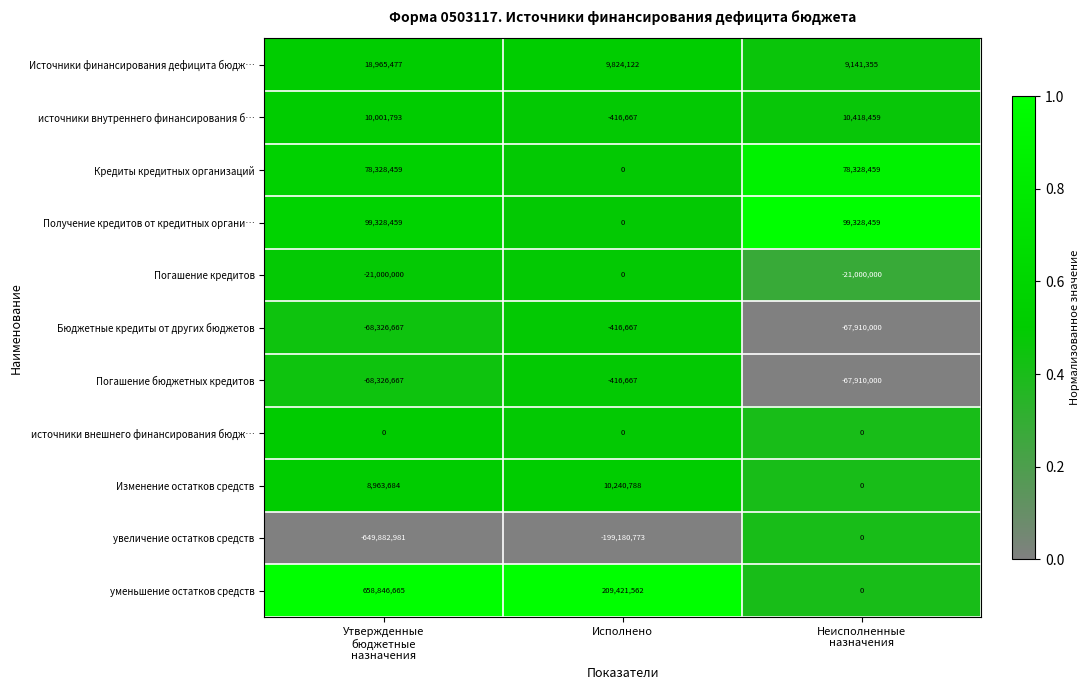

Read the Погашение бюджетных кредитов value at Исполнено.

-416667